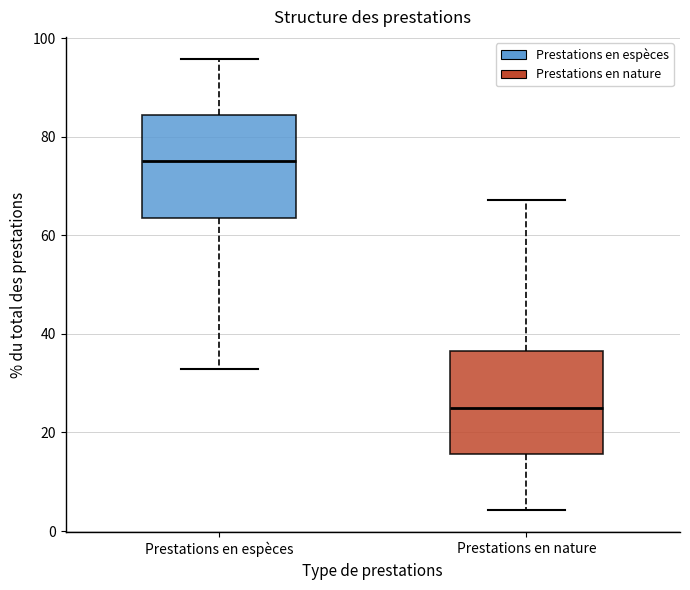

Reading left to right, read every box against the y-axis: the position of its median line, the range the box covers, and the ends of its whiskers. The values are not printed on the chart, so give them approximately, as read against the axis.

Prestations en espèces: median 76, box 64 to 84, whiskers 32 to 96
Prestations en nature: median 24, box 16 to 36, whiskers 4 to 68